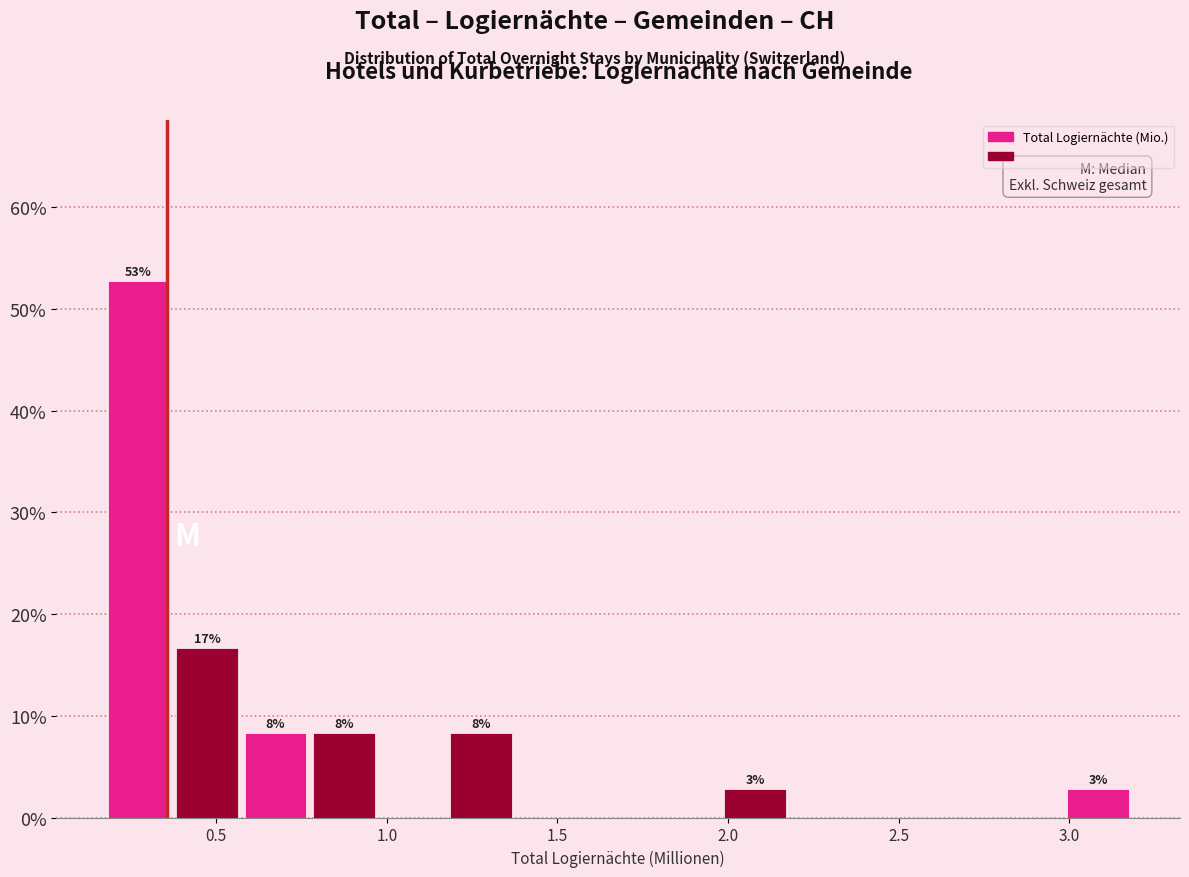

Over which range of the x-axis is the bar tallest?

0.2 to 0.4